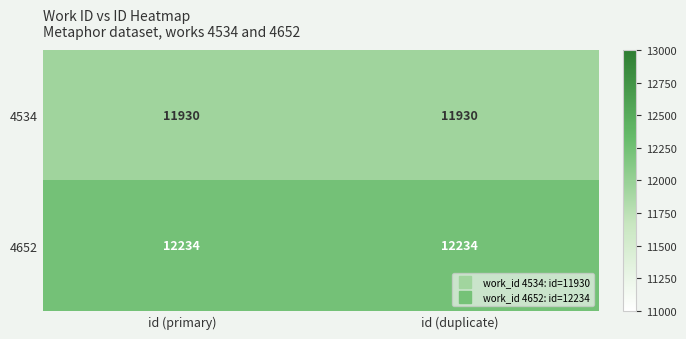

At id (primary), list the series in order from largest to smallest.

4652, 4534